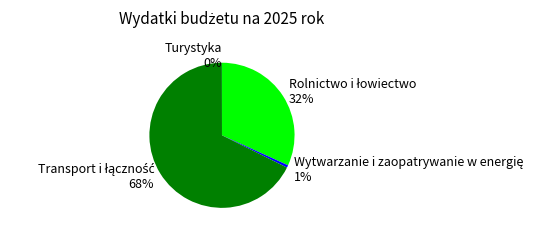

To the nearest percent, what is the average slice percentage?

25%